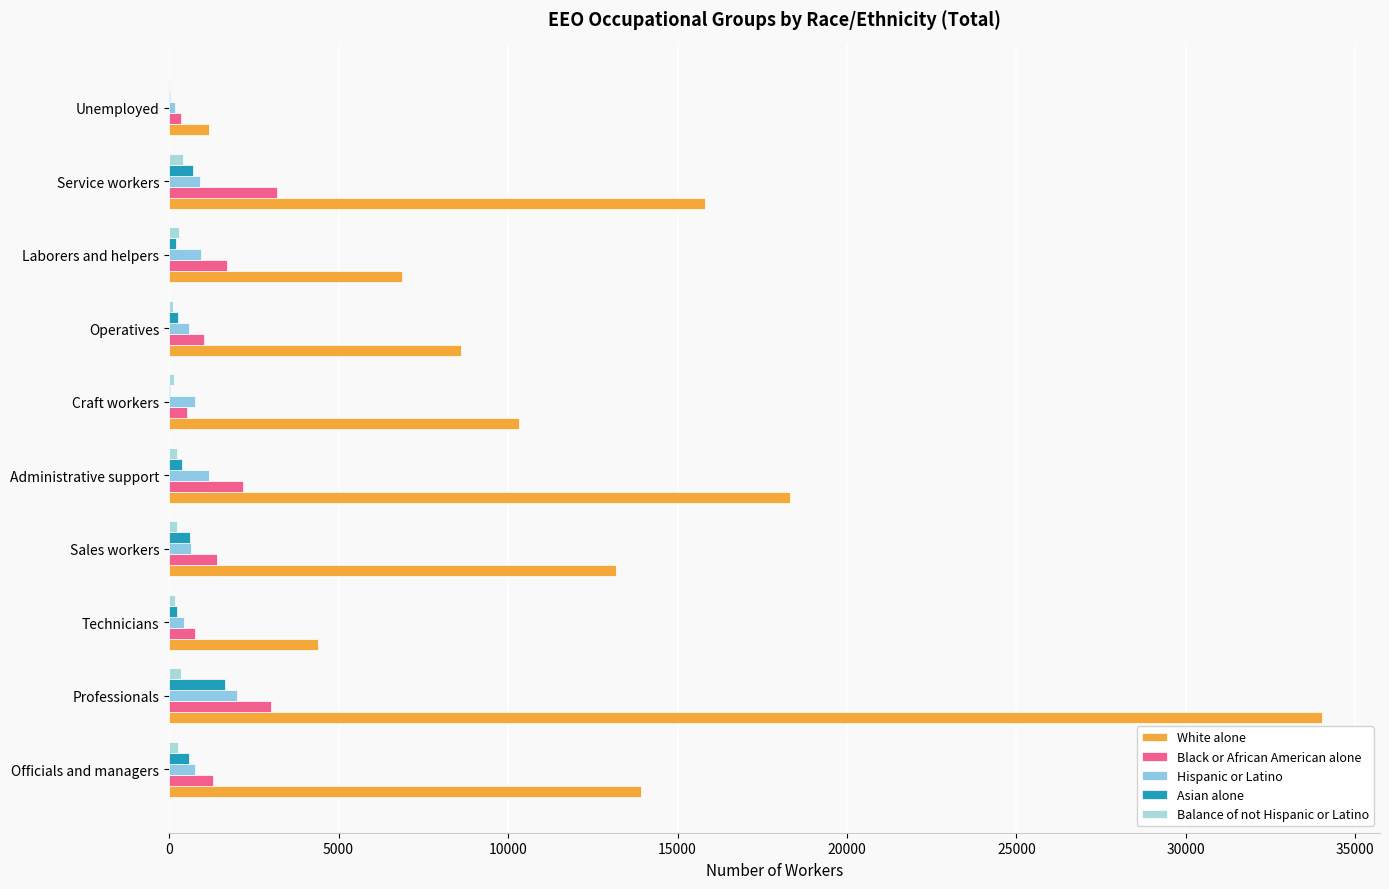

Which series has the largest total across all categories?

White alone